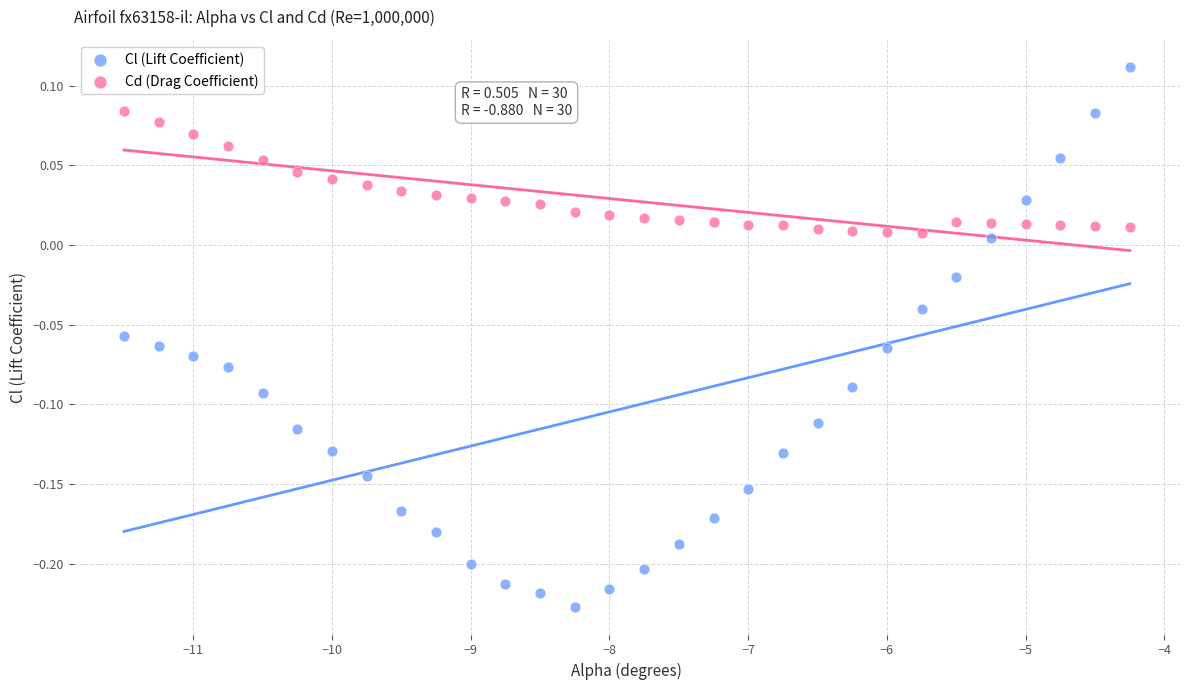

What are all the series names shown in the legend?

Cl (Lift Coefficient), Cd (Drag Coefficient)